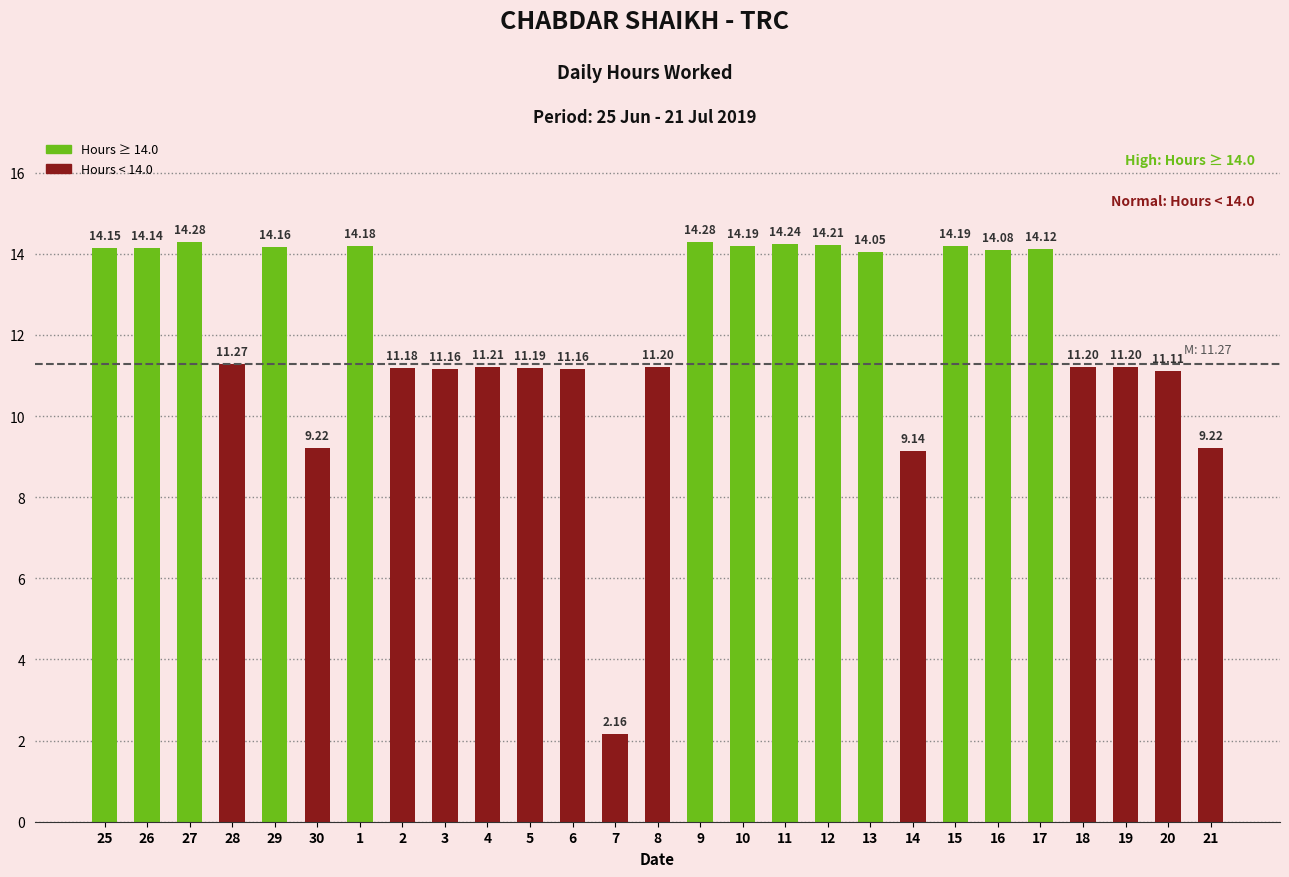

What is the difference between the second highest and minimum values?

12.1